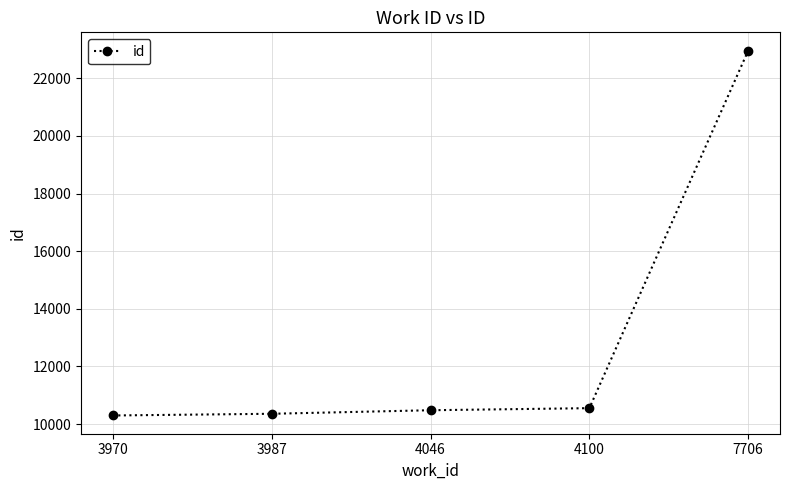

Reading right to left, list all the values displayed in this chart.

22960	10553	10481	10358	10299